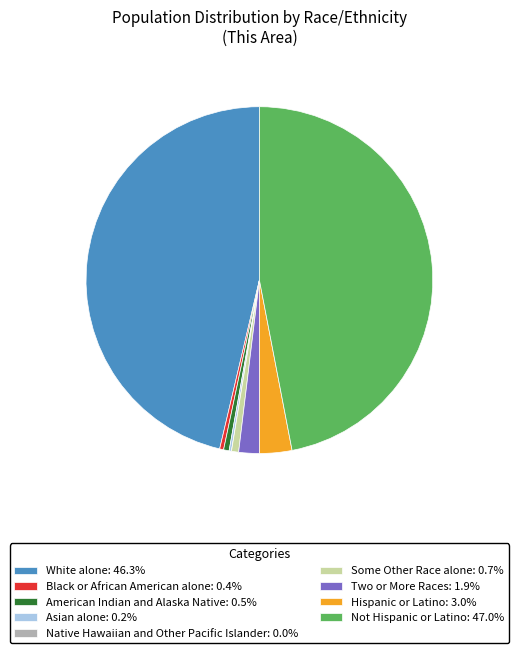

Approximately how many times larger is the value at Two or More Races: 1.9% compared to Black or African American alone: 0.4%?

5.2